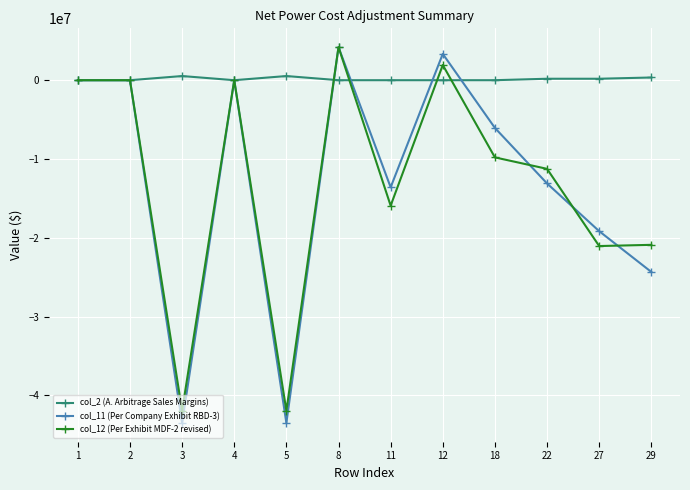

How many lines are shown in the chart?

3